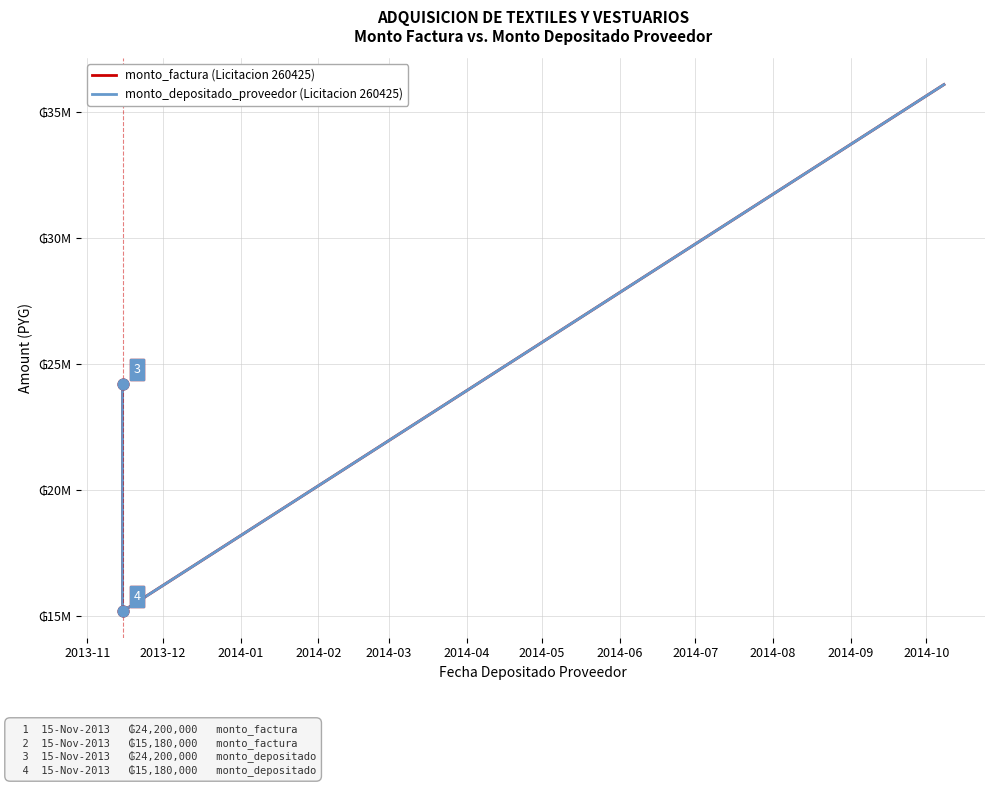

At how many categories does at least one series exceed 23010916?

2